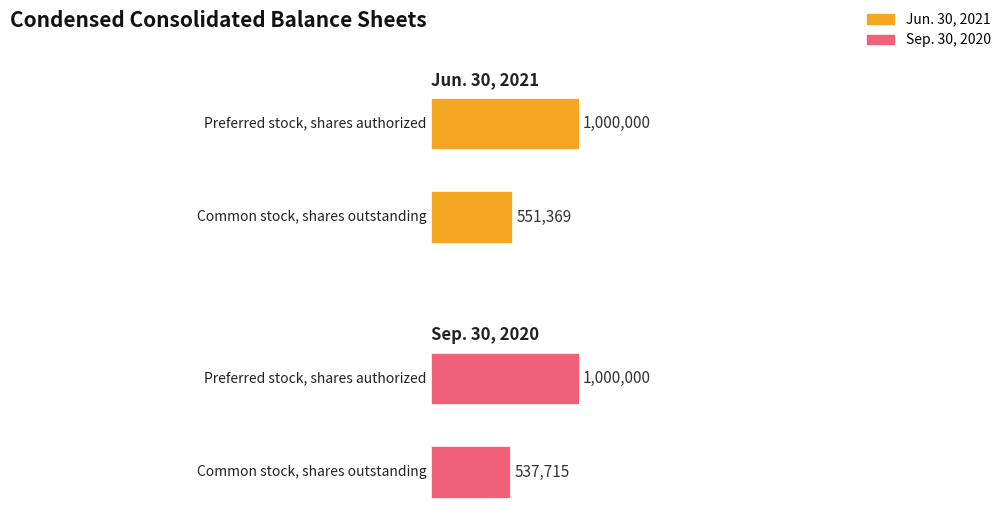

How many bars are there in total?

4